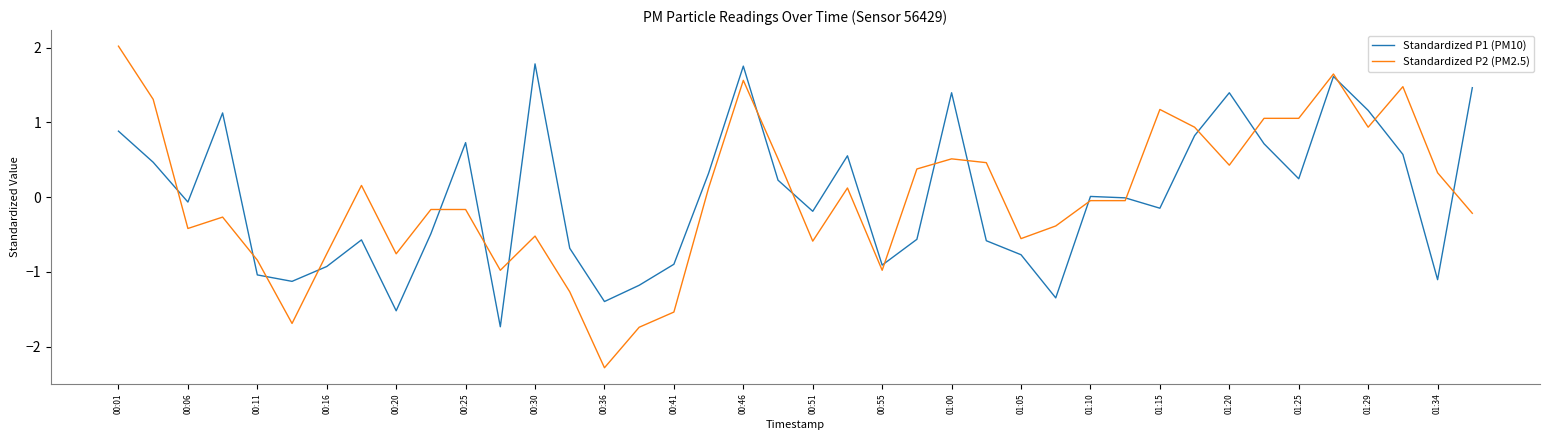

What is the highest value of the Standardized P1 (PM10) series?

1.8